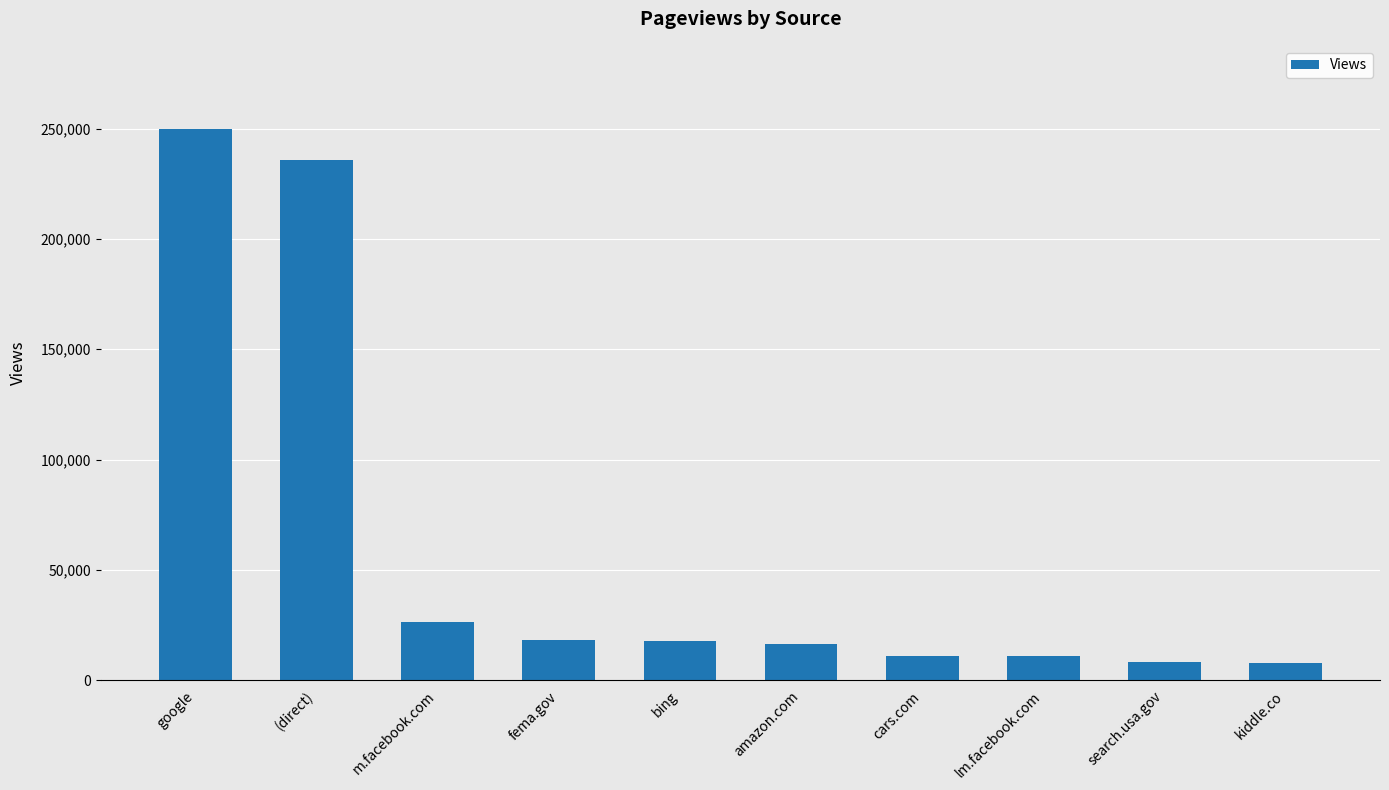

True or false: the data shows 10950 at lm.facebook.com.

True